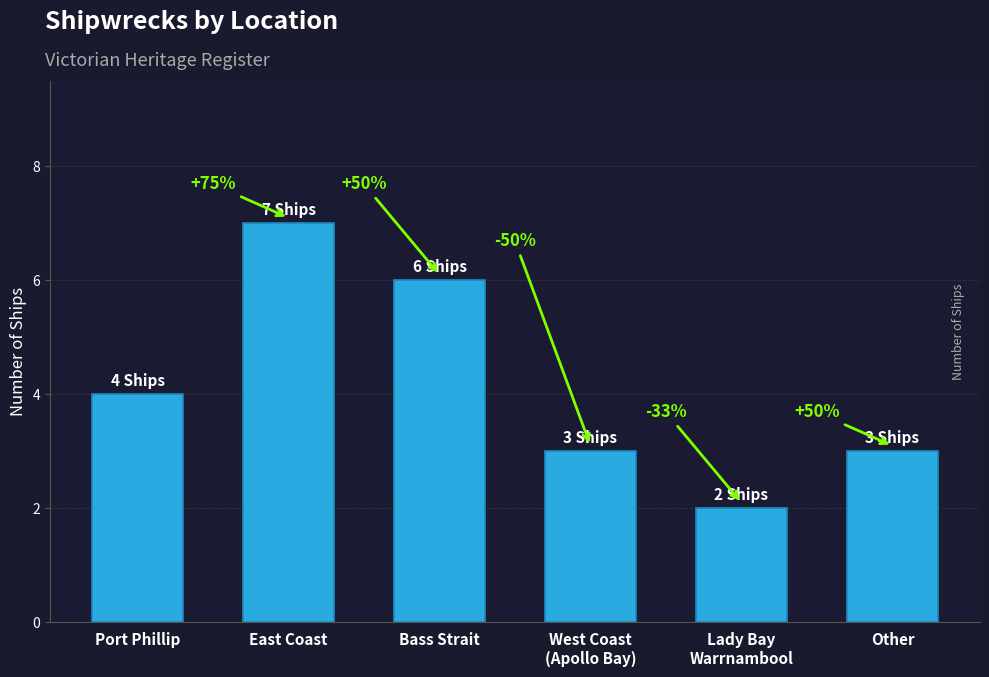

At which category does the chart reach its peak across all series?

East Coast